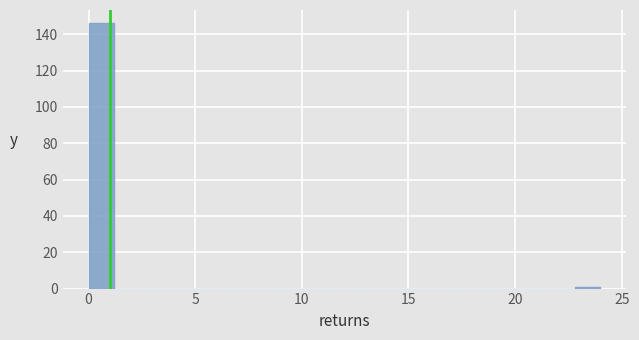

Around what value on the x-axis is the tallest bar? Give the approximate position of its centre, as read against the axis.

0.5